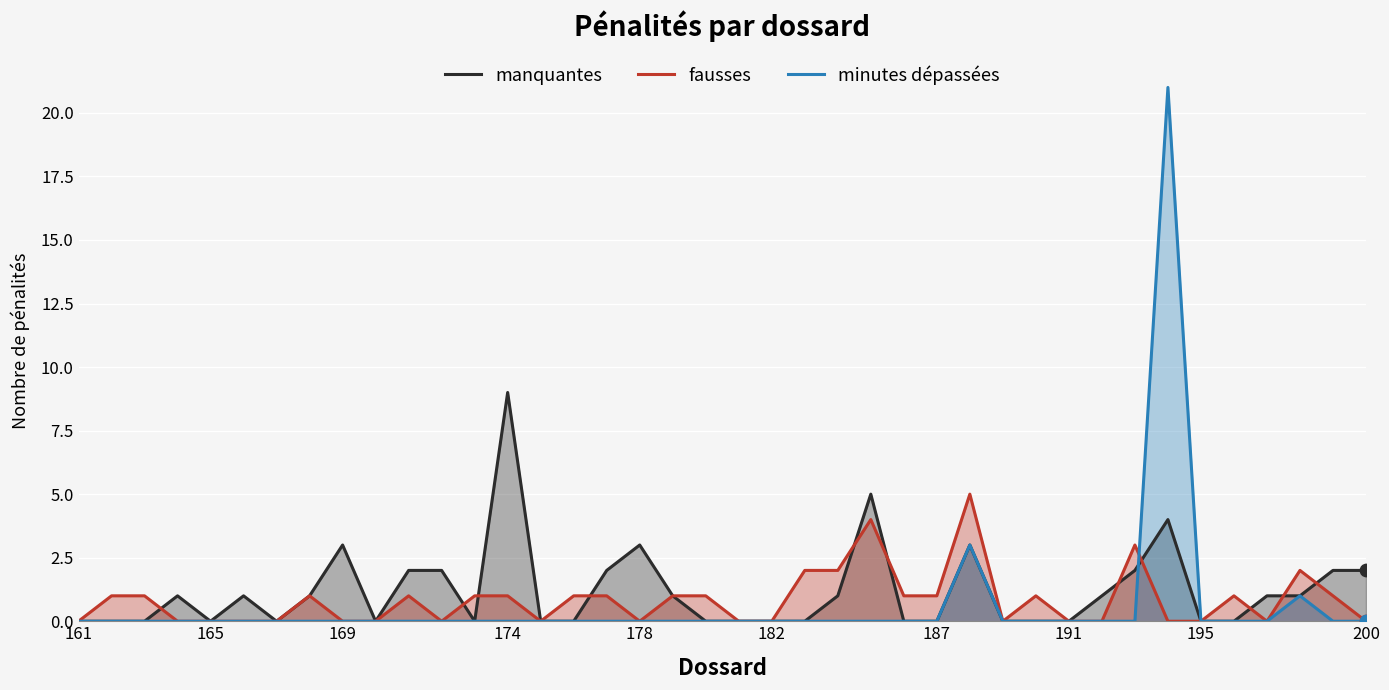

What are all the series names shown in the legend?

manquantes, fausses, minutes dépassées